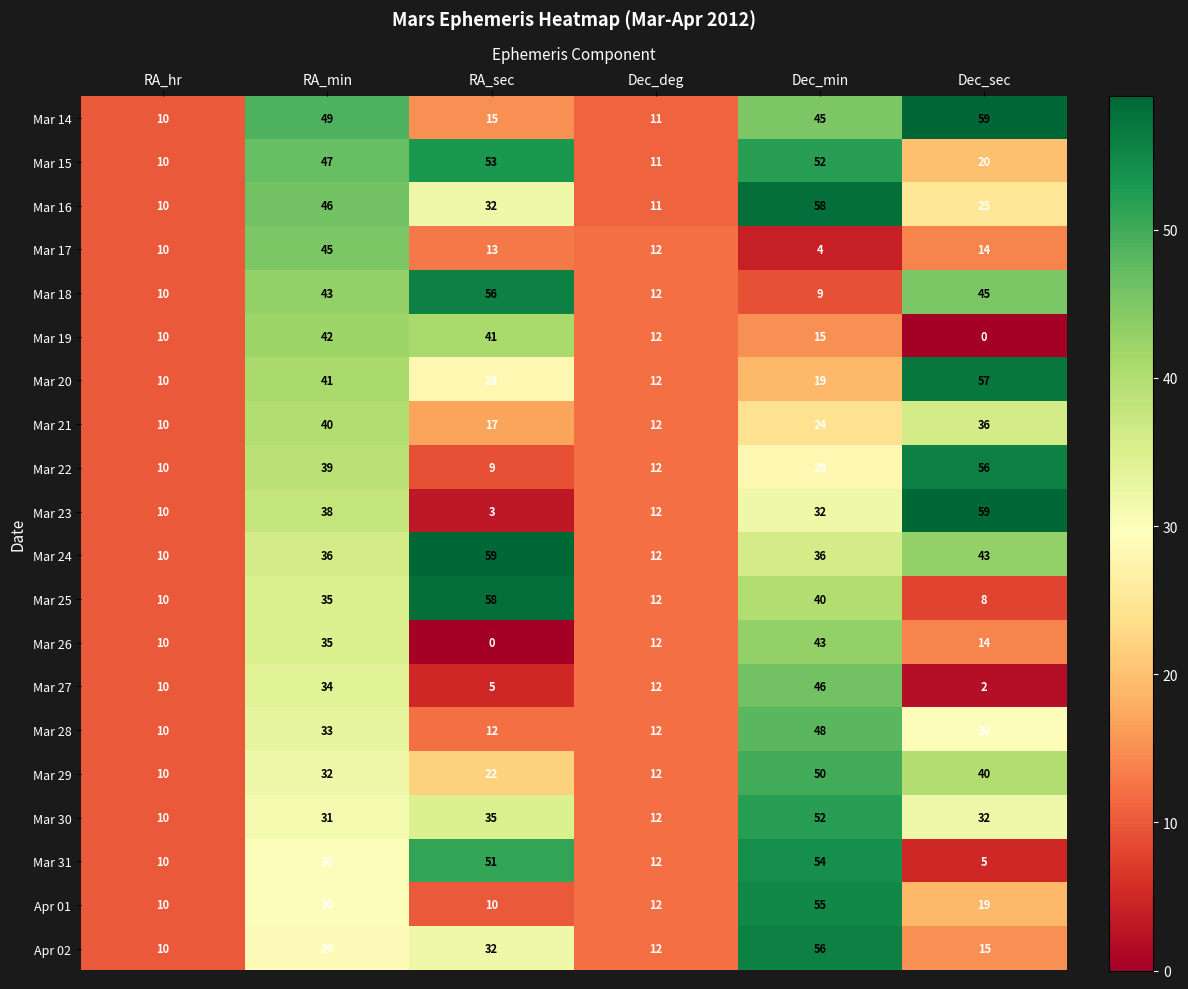

What is the difference between the Mar 23 values at Dec_sec and Dec_deg?

47